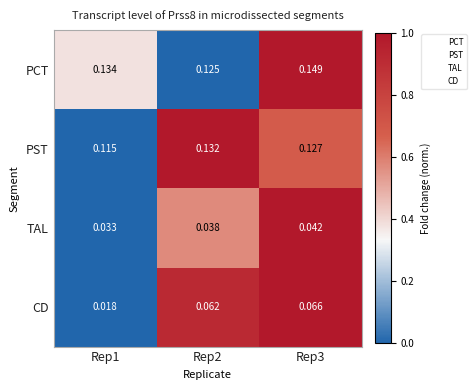

At which category is the sum across all series the highest?

Rep3